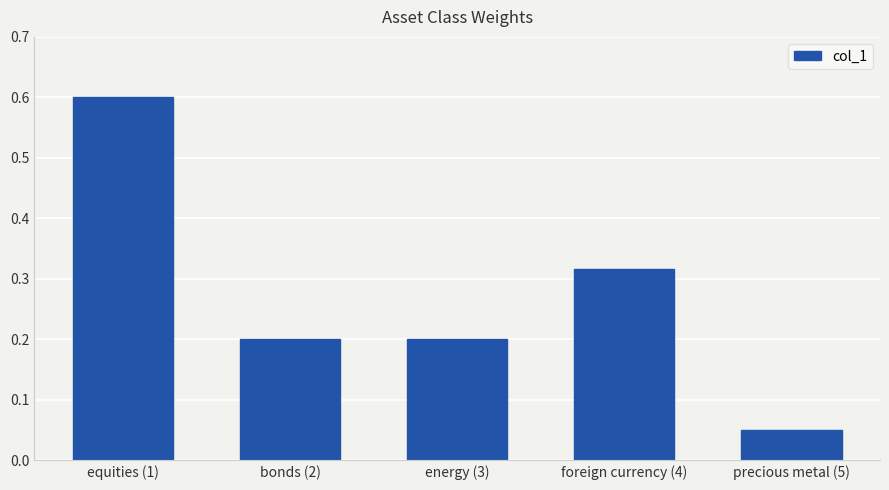

The chart shows a value of 0.4 at equities (1). True or false?

False